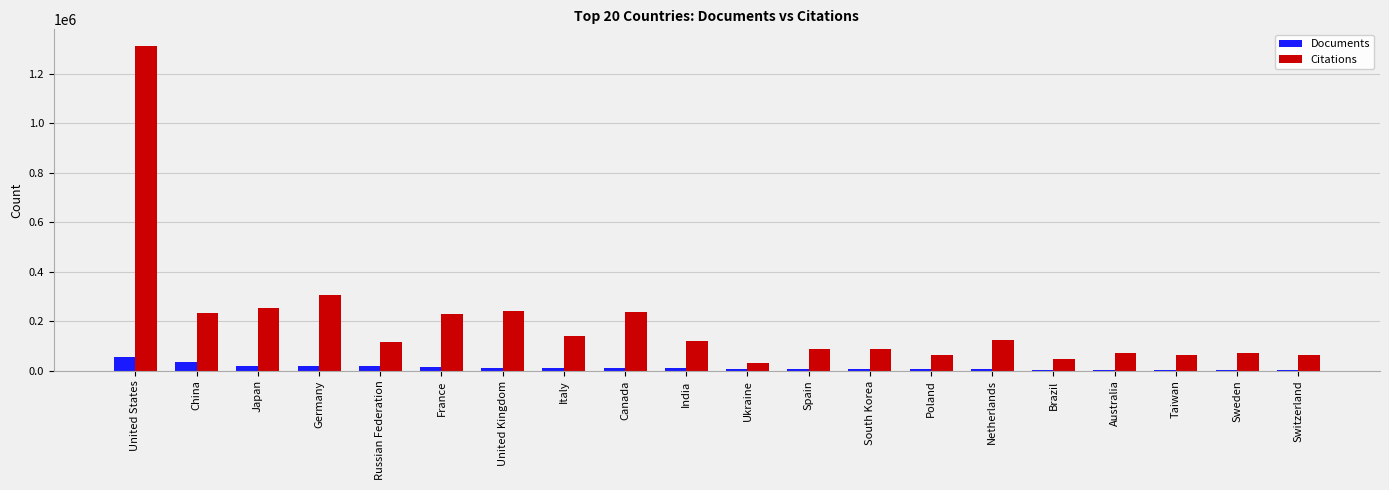

At which label does Citations first exceed 119856?

United States